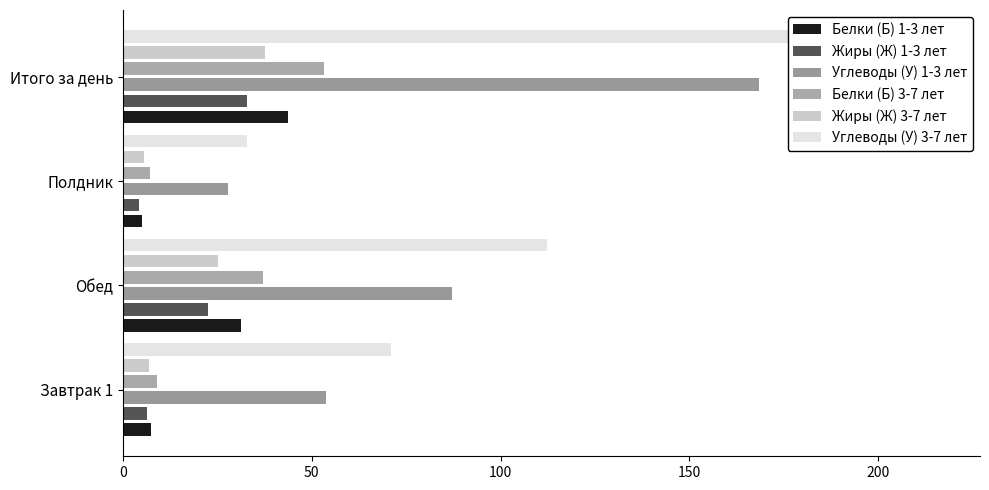

What is the smallest value displayed?

4.1